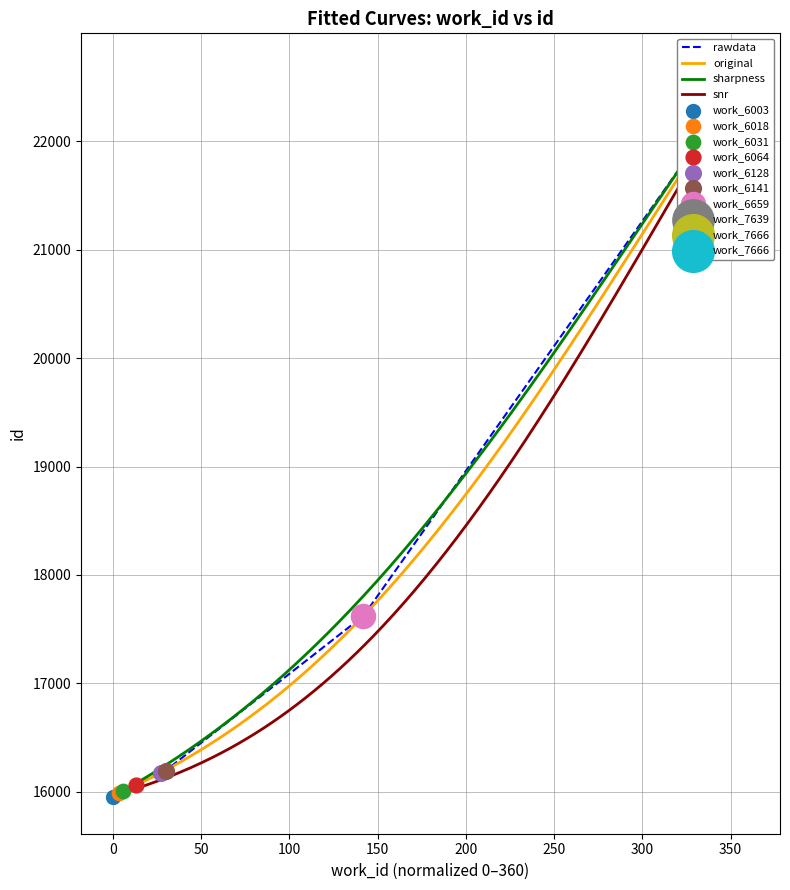

Approximately how many times larger is the value at 6128 compared to 7639?

0.7